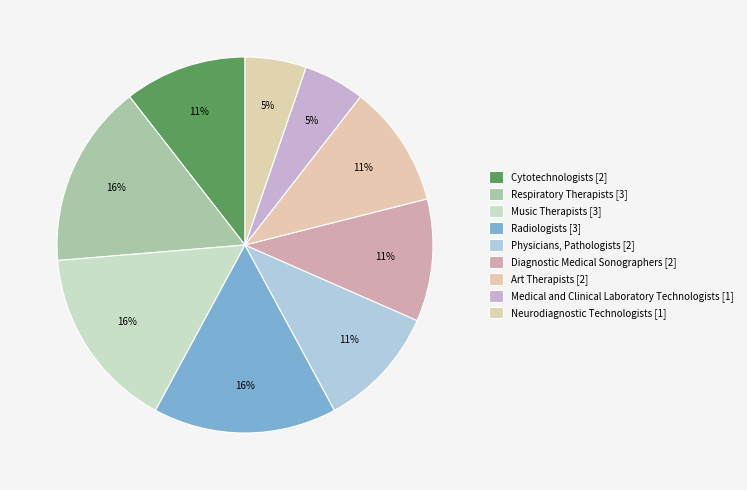

The Radiologists slice represents 16% of the pie. True or false?

True